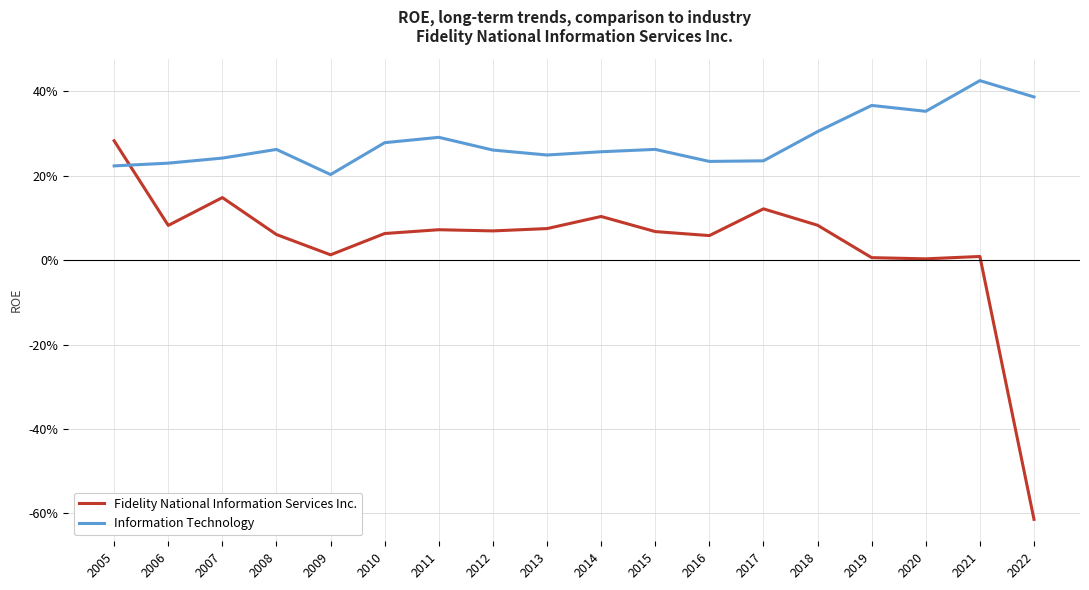

Does the chart display data point markers on the line(s)?

No